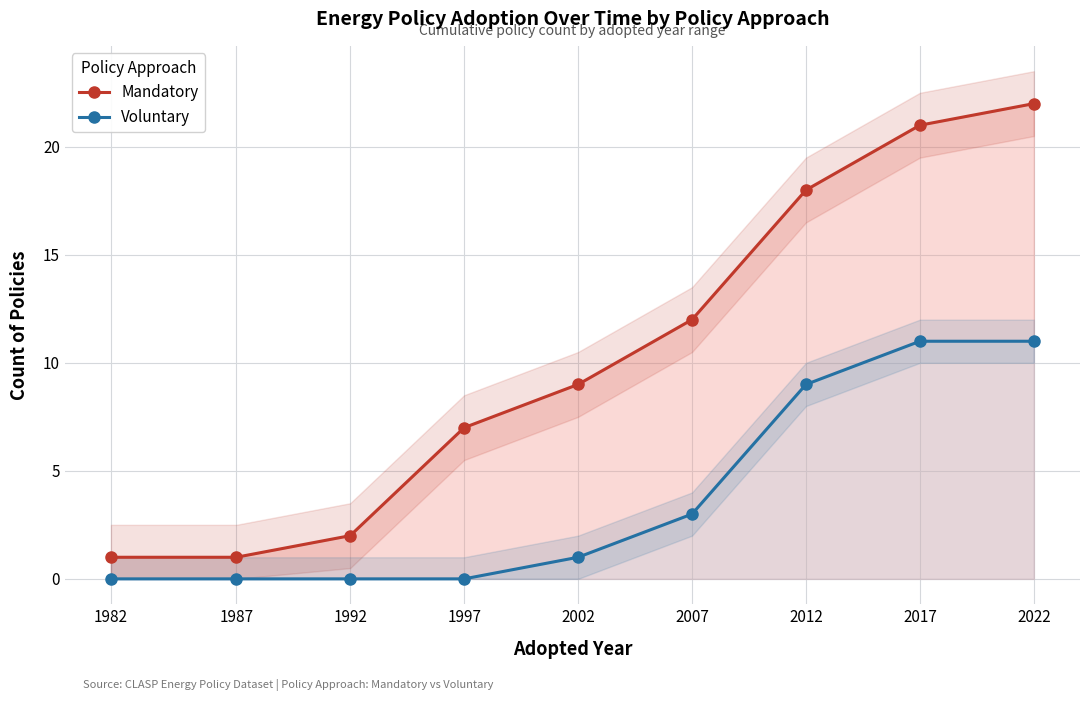

Is this an area chart (filled region under the line)?

No